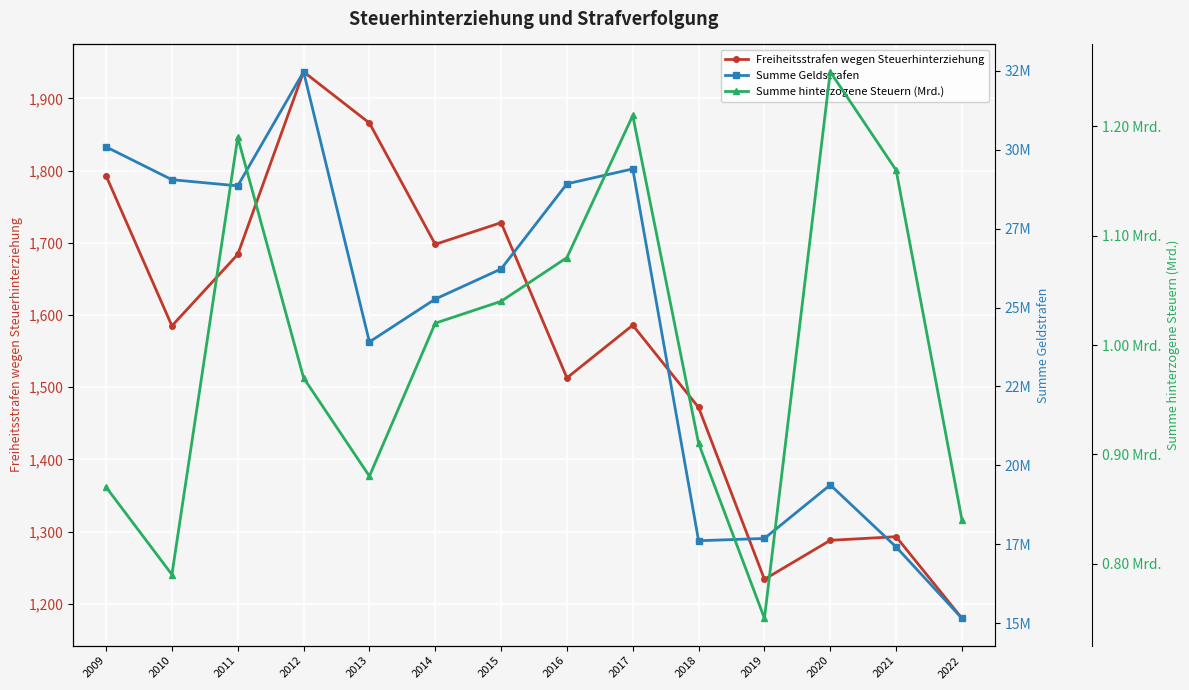

True or false: Freiheitsstrafen wegen Steuerhinterziehung has a value of 671.6 at 2015.

False